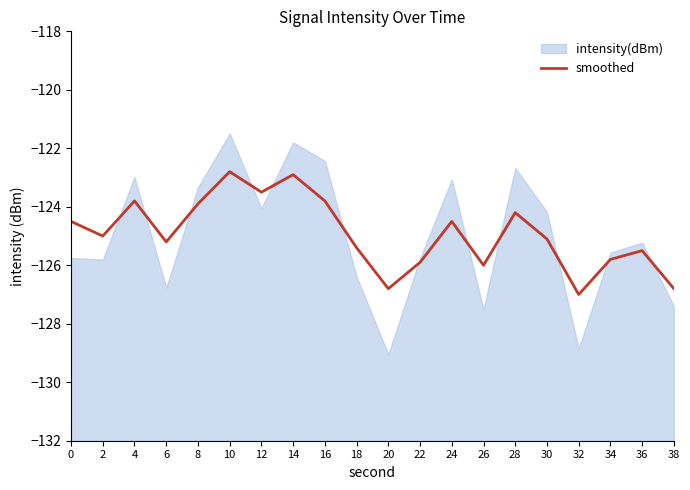

Where is the first local maximum?

4